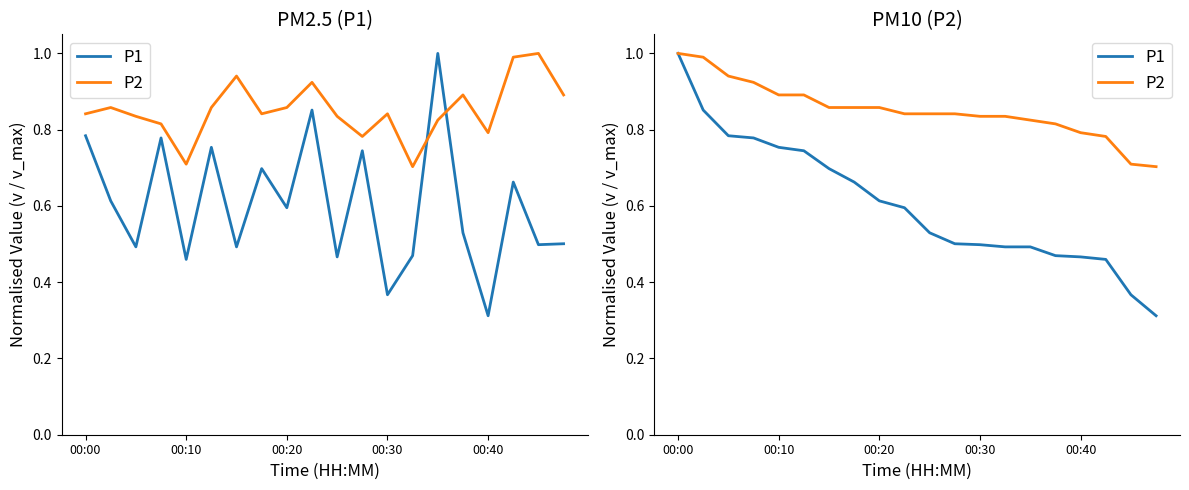

True or false: P2 and P1 intersect in this chart.

False